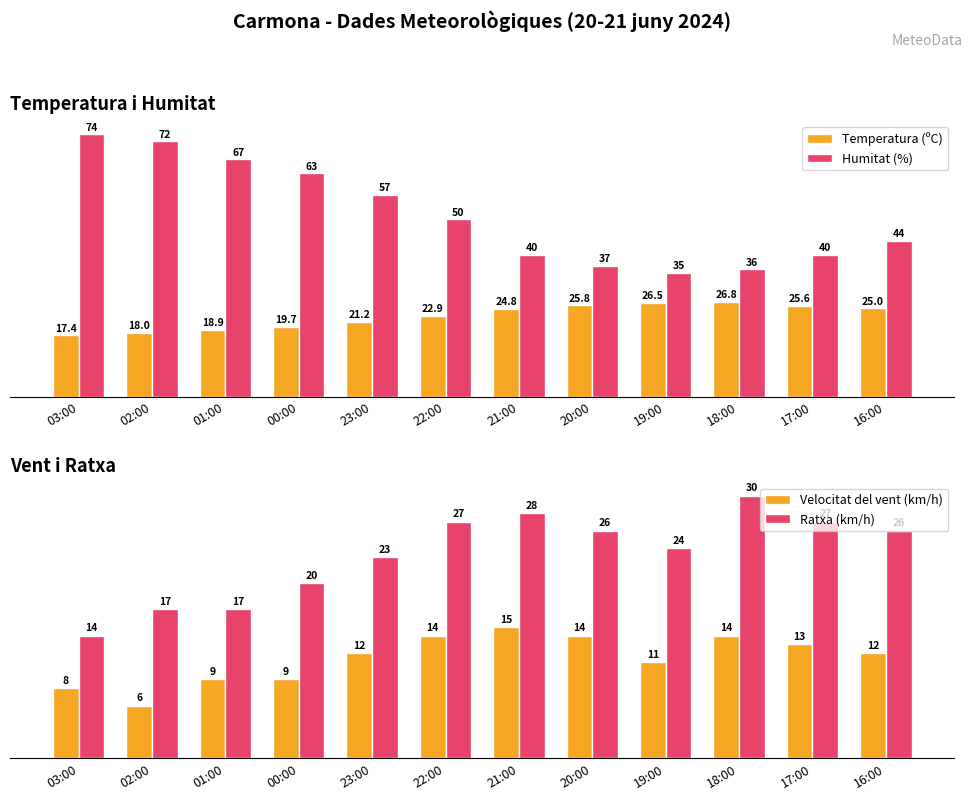

How many series are shown in this chart?

4